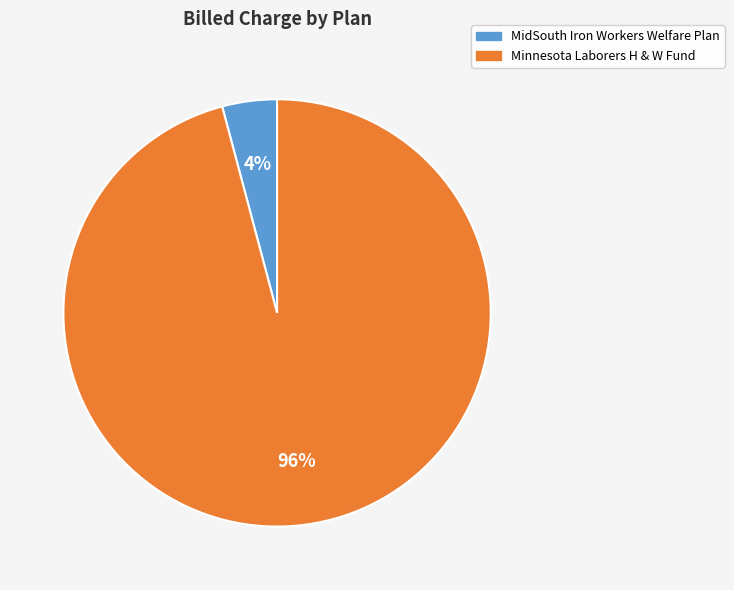

Does any single category account for the majority?

Yes